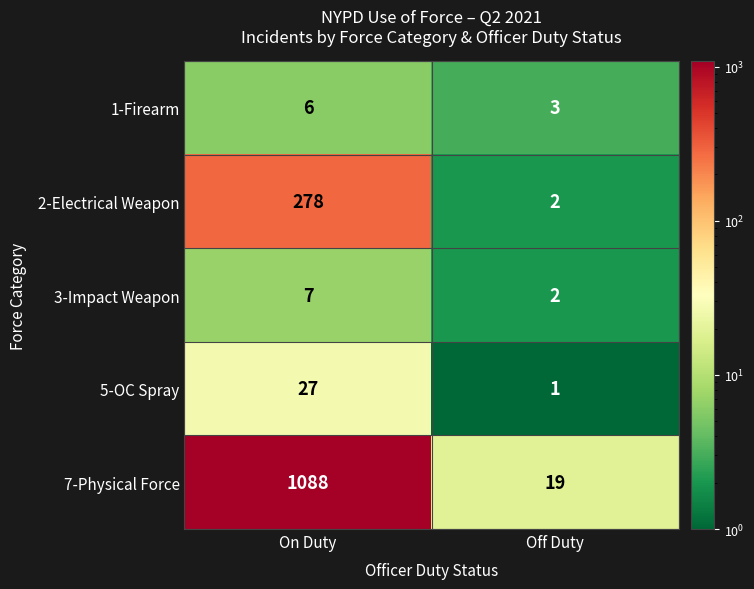

Rank the series by their maximum value, from lowest to highest.

1-Firearm, 3-Impact Weapon, 5-OC Spray, 2-Electrical Weapon, 7-Physical Force